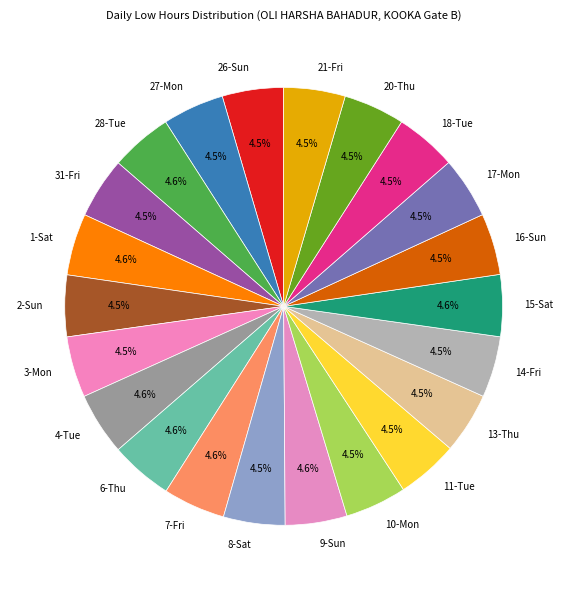

How many slices are in this pie chart?

22